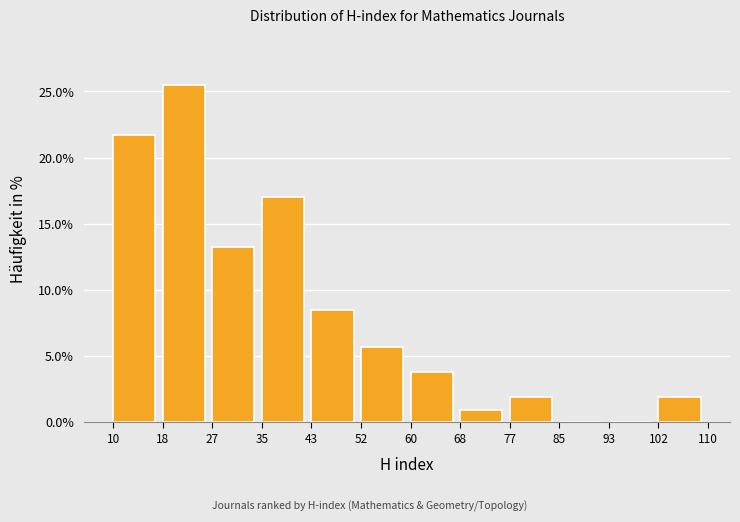

Over which range of the x-axis is the bar tallest?

18 to 27